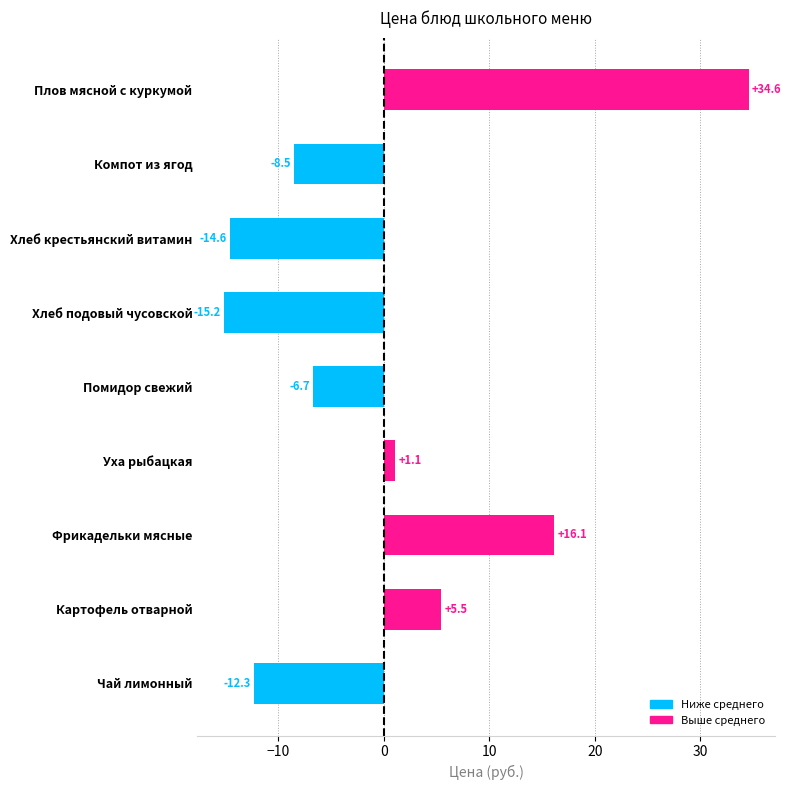

What is the label of the 5th bar from the bottom?

Помидор свежий